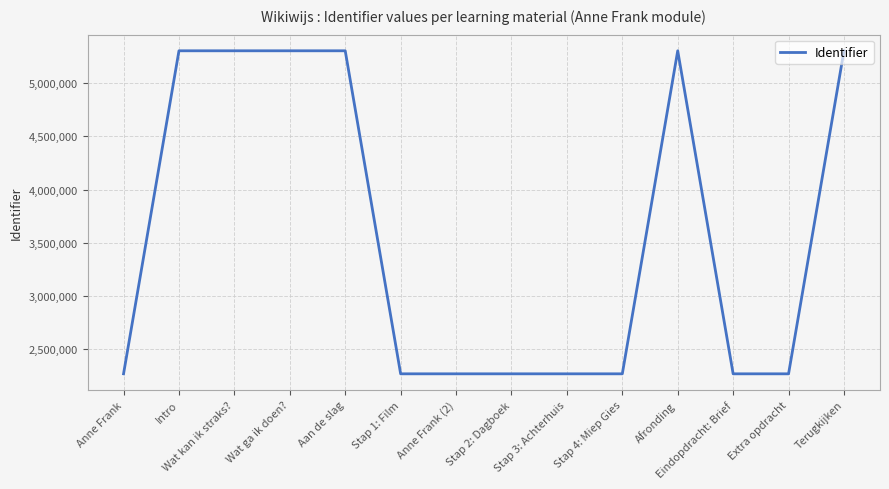

The value at Stap 3: Achterhuis is 3970843. True or false?

False